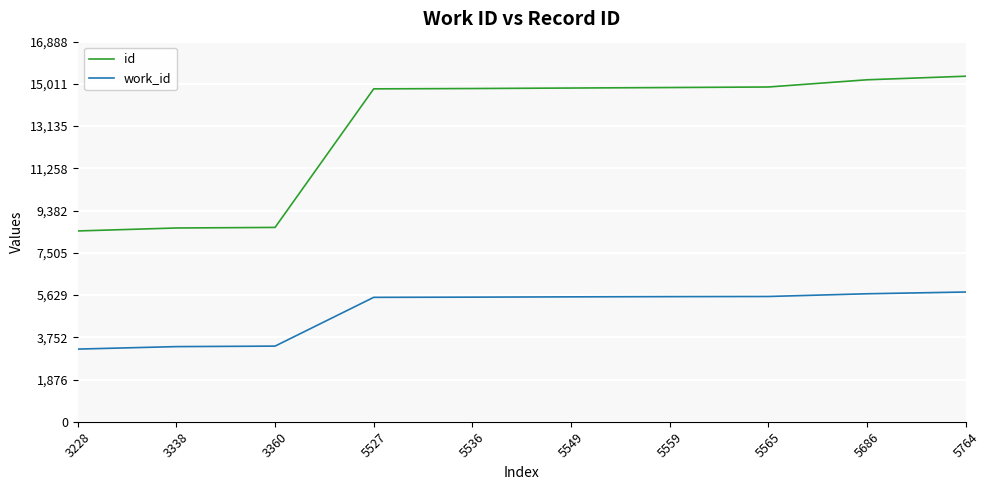

What is the sum of all work_id values?

49112